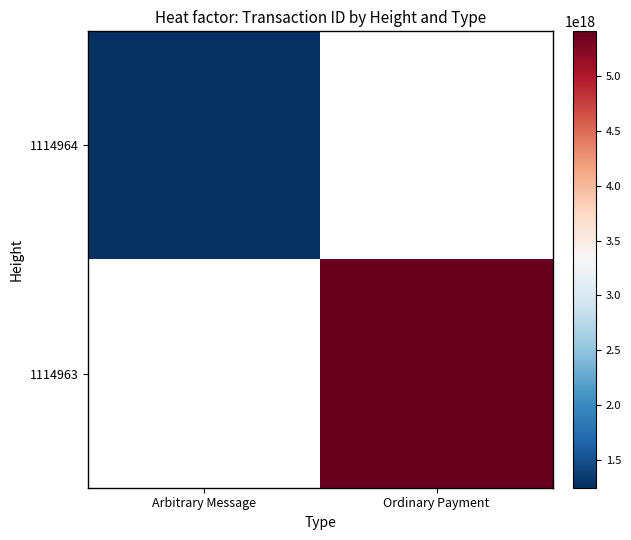

True or false: 1114964 has a value of 383949547637558016.0 at Arbitrary Message.

False